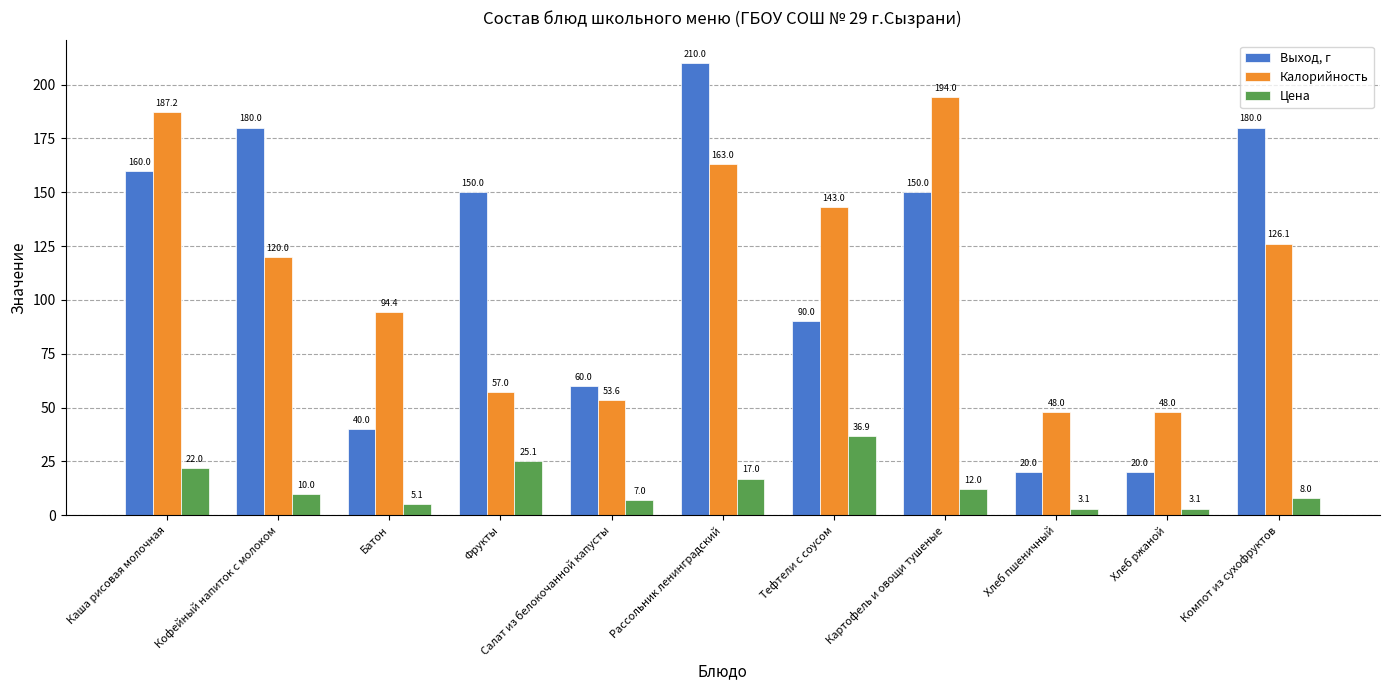

What is the smallest value displayed?

3.1